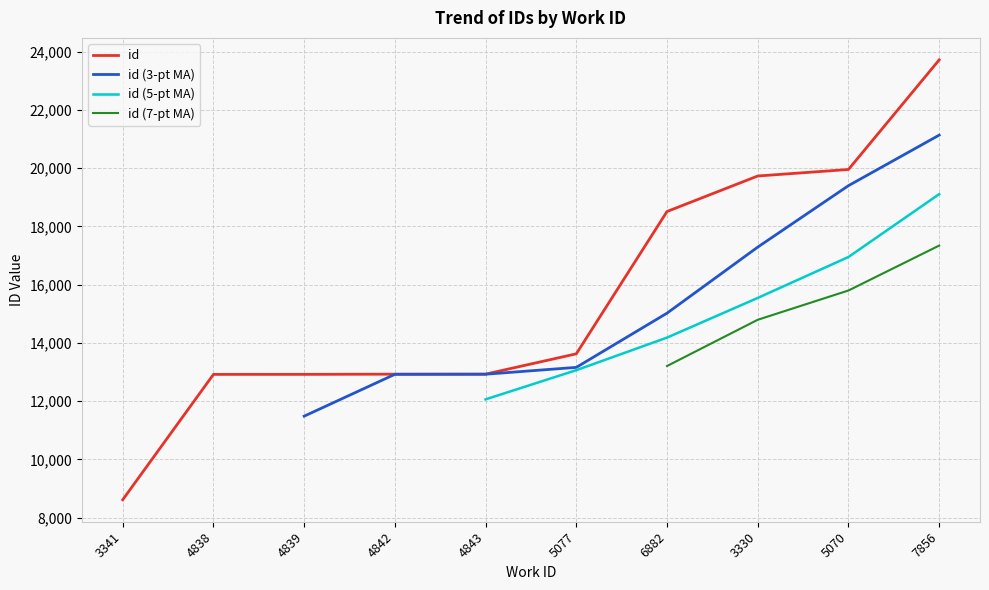

Where is the data nearest to the value 16167?

6882